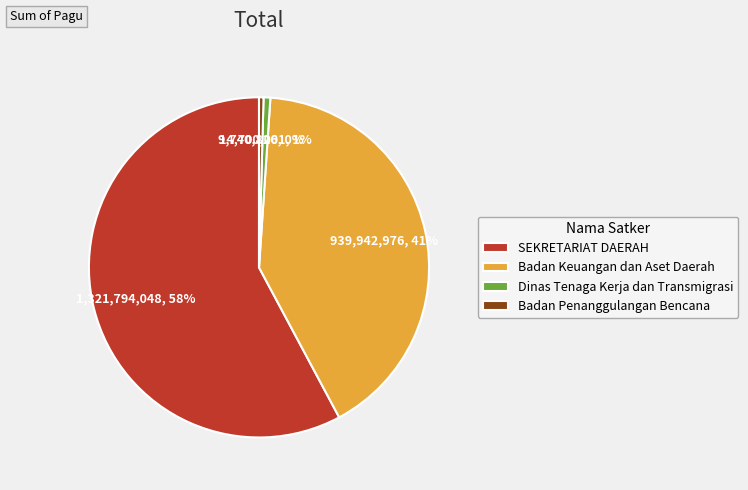

What is the ratio of the value at SEKRETARIAT DAERAH to the value at Badan Keuangan dan Aset Daerah?

1.4